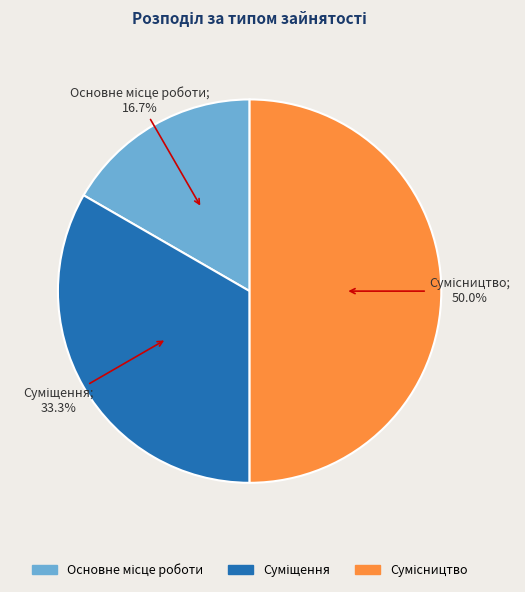

To the nearest percent, what portion does Сумісництво represent?

50%